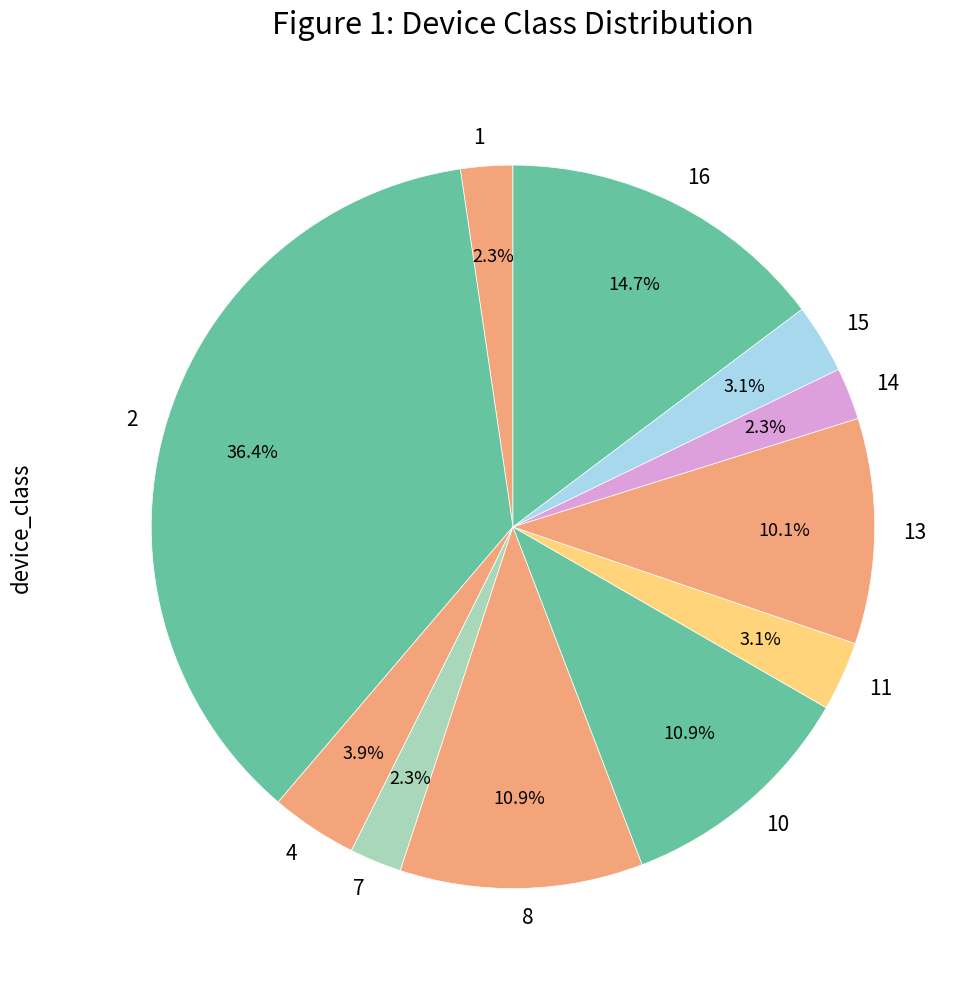

The 14 slice represents 2% of the pie. True or false?

True